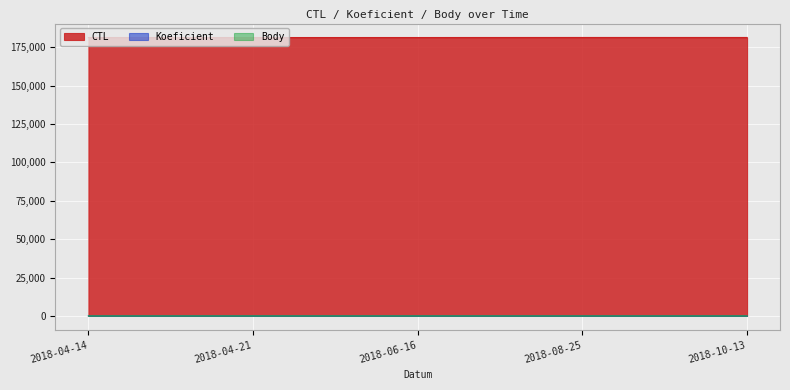

List the labels in order of Body value, largest first.

2018-04-21, 2018-06-16, 2018-10-13, 2018-04-14, 2018-08-25